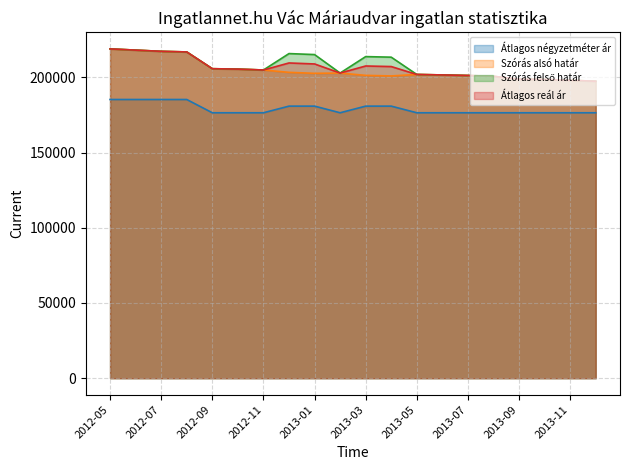

What is the total value across all series at 2013-11?

770596